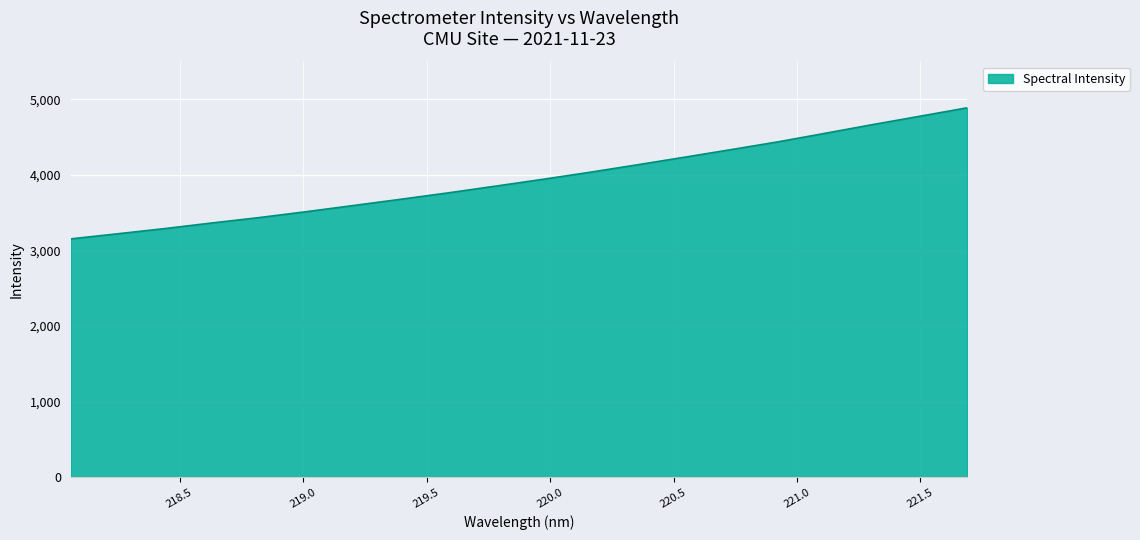

What is the smallest value displayed?

3153.9